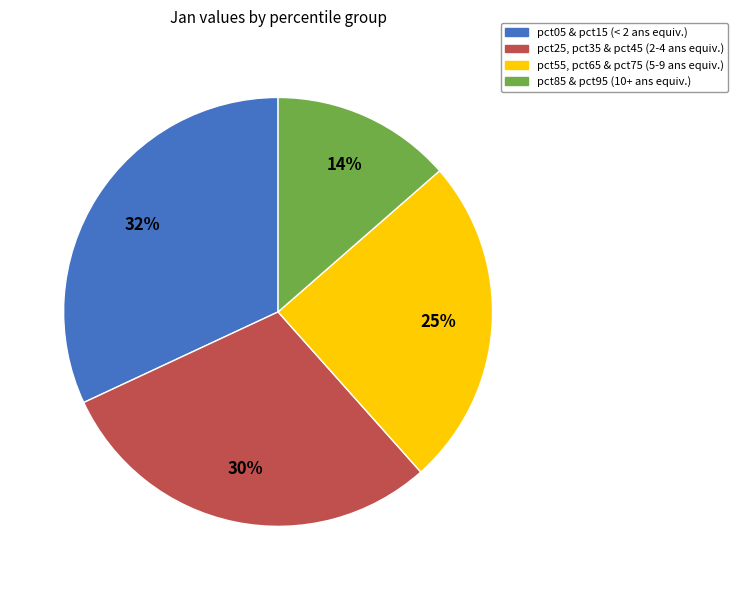

Does any single category account for the majority?

No